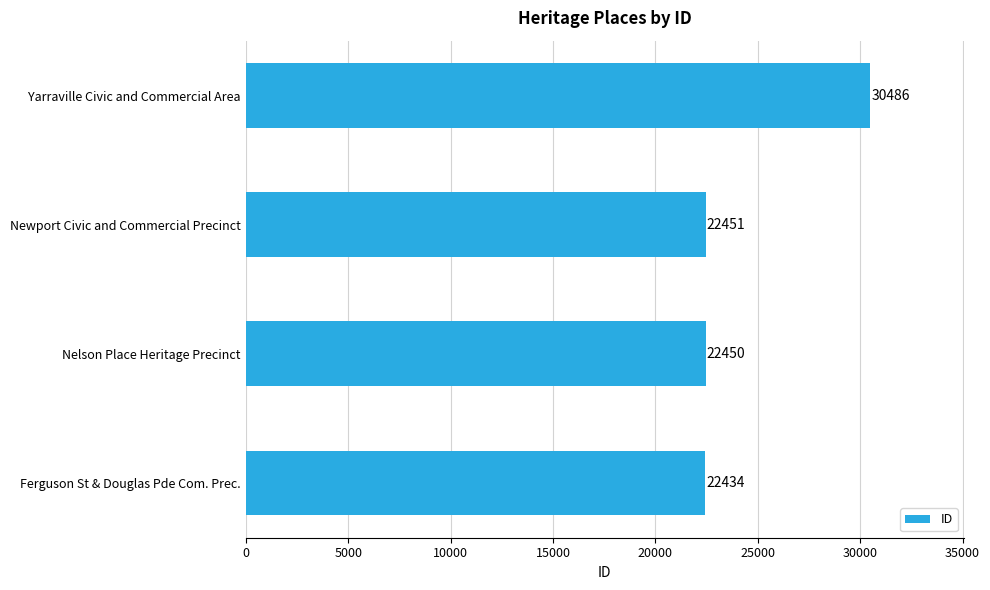

List the labels in order of value, smallest first.

Ferguson St & Douglas Pde Com. Prec., Nelson Place Heritage Precinct, Newport Civic and Commercial Precinct, Yarraville Civic and Commercial Area